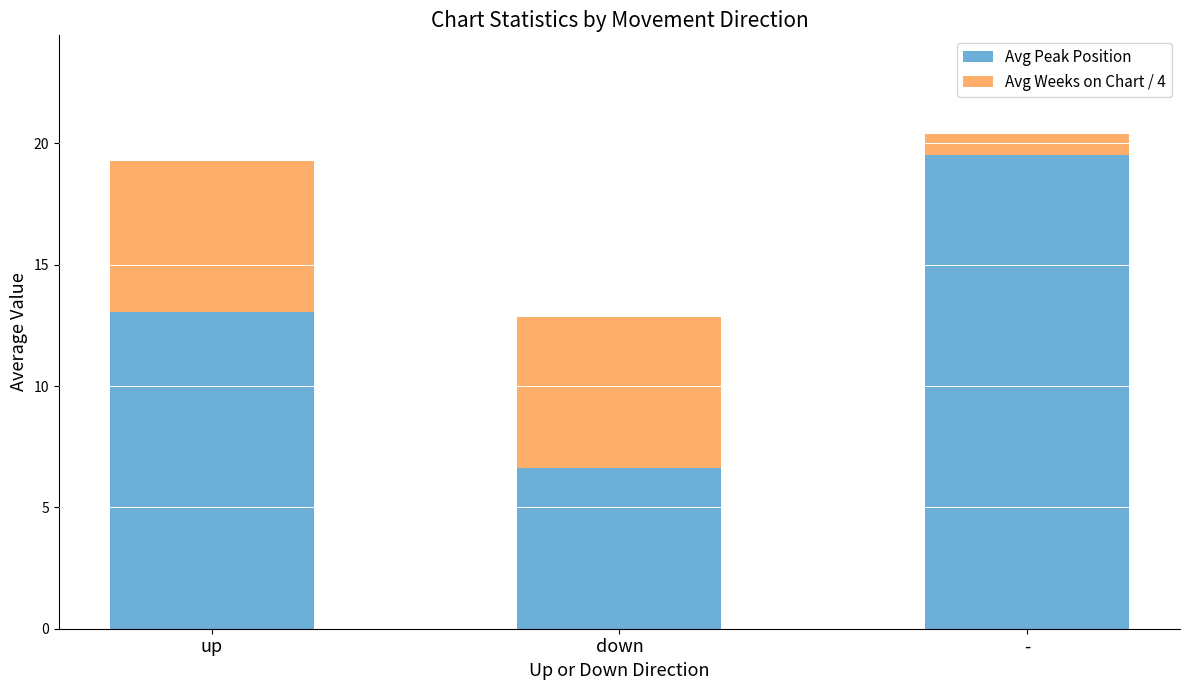

At which label does Avg Peak Position reach its minimum?

down